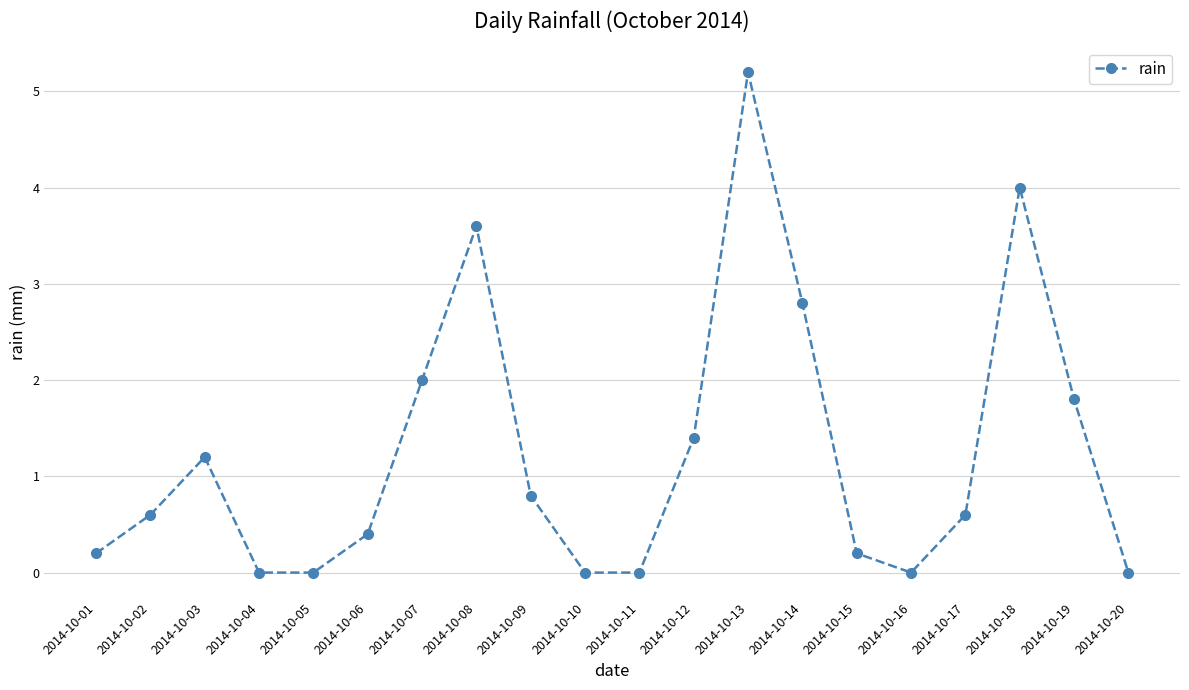

Reading right to left, transcribe all the data shown in this chart.

0.0	1.8	4.0	0.6	0.0	0.2	2.8	5.2	1.4	0.0	0.0	0.8	3.6	2.0	0.4	0.0	0.0	1.2	0.6	0.2